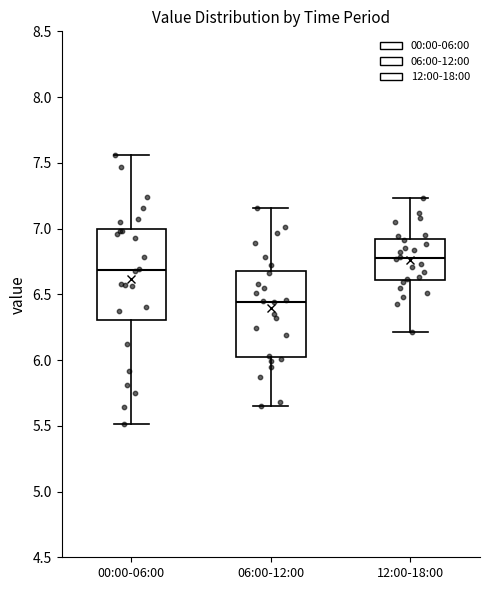

Reading left to right, read every box against the y-axis: the position of its median line, the range the box covers, and the ends of its whiskers. The values are not printed on the chart, so give them approximately, as read against the axis.

00:00-06:00: median 6.70, box 6.30 to 7.00, whiskers 5.50 to 7.55
06:00-12:00: median 6.45, box 6.05 to 6.70, whiskers 5.65 to 7.15
12:00-18:00: median 6.80, box 6.60 to 6.90, whiskers 6.20 to 7.25